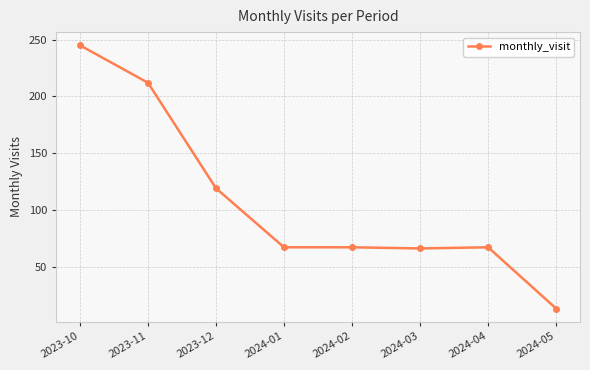

The chart shows a value of 67 at 2024-04. True or false?

True